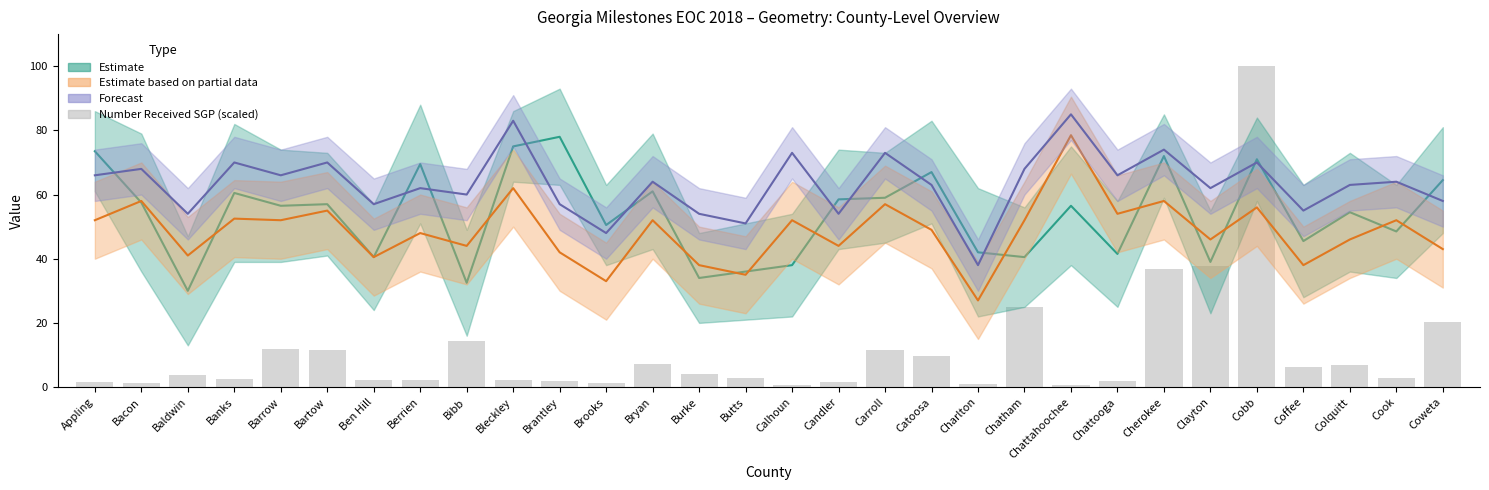

At which label is the value closest to 50?

Clayton